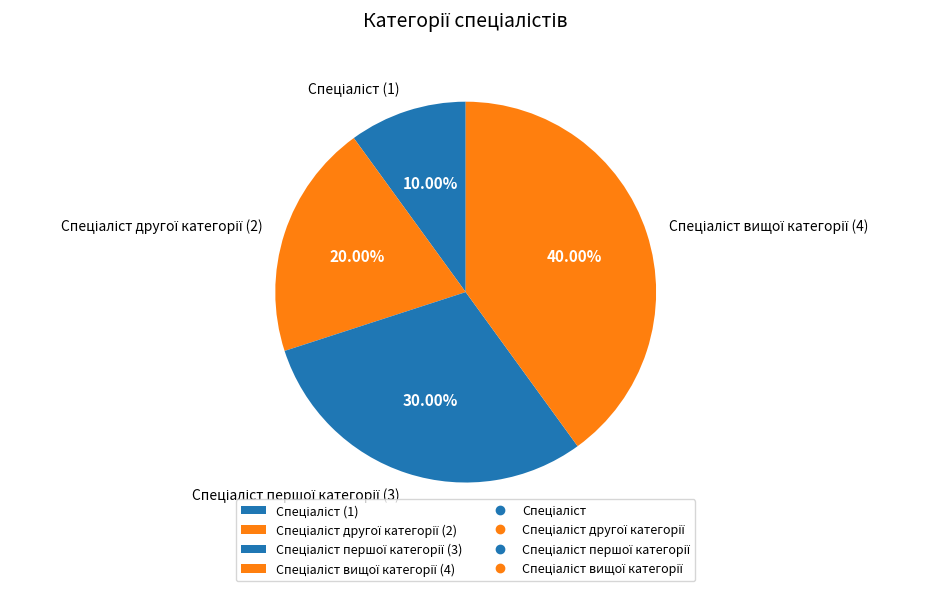

How many segments does this pie chart have?

4